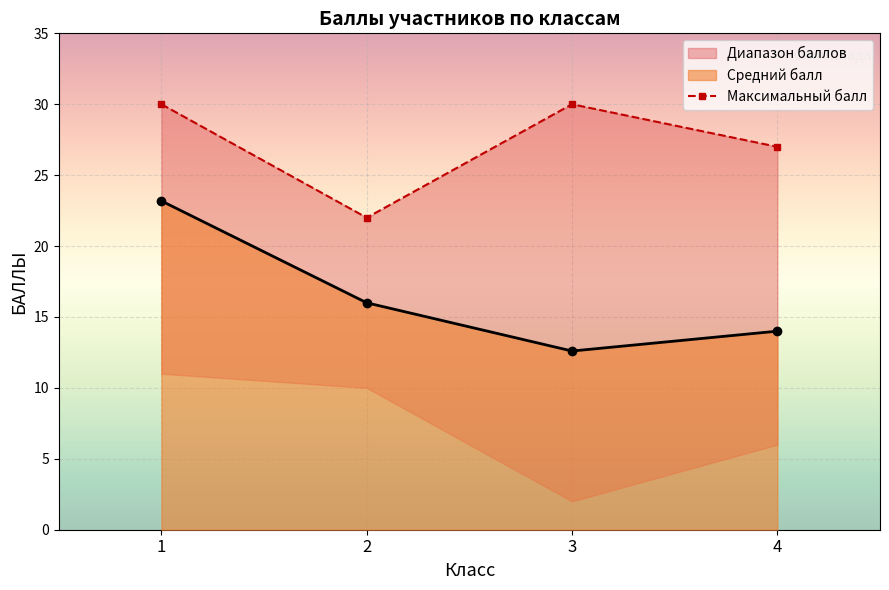

List the series in order of their overall mean, lowest first.

Средний балл, Максимальный балл